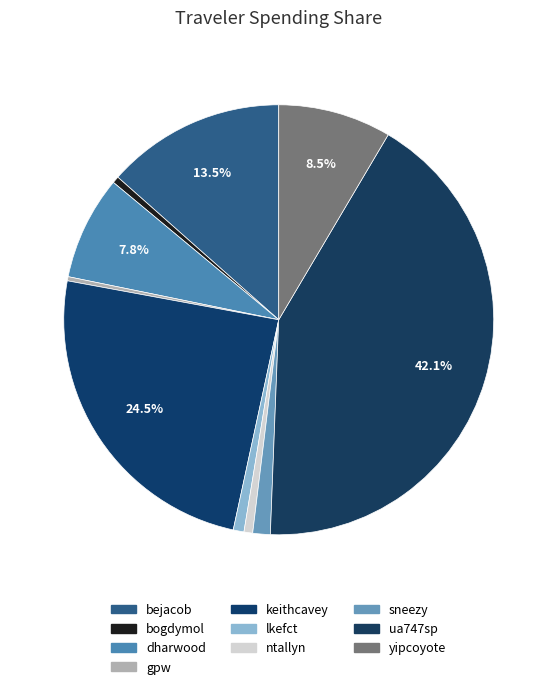

Rank the categories by value from highest to lowest.

ua747sp, keithcavey, bejacob, yipcoyote, dharwood, sneezy, lkefct, ntallyn, bogdymol, gpw